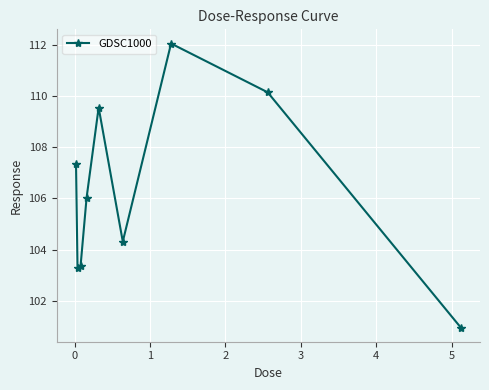

True or false: the data has more than 0 interior local peaks.

True